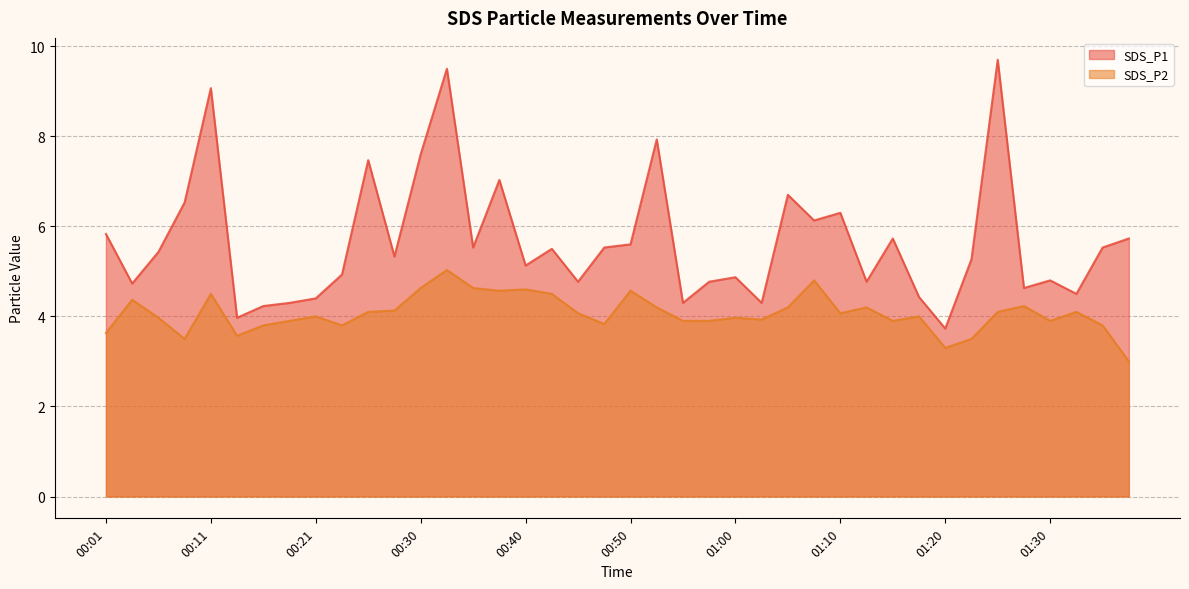

List the series in order of their peak value, highest first.

SDS_P1, SDS_P2